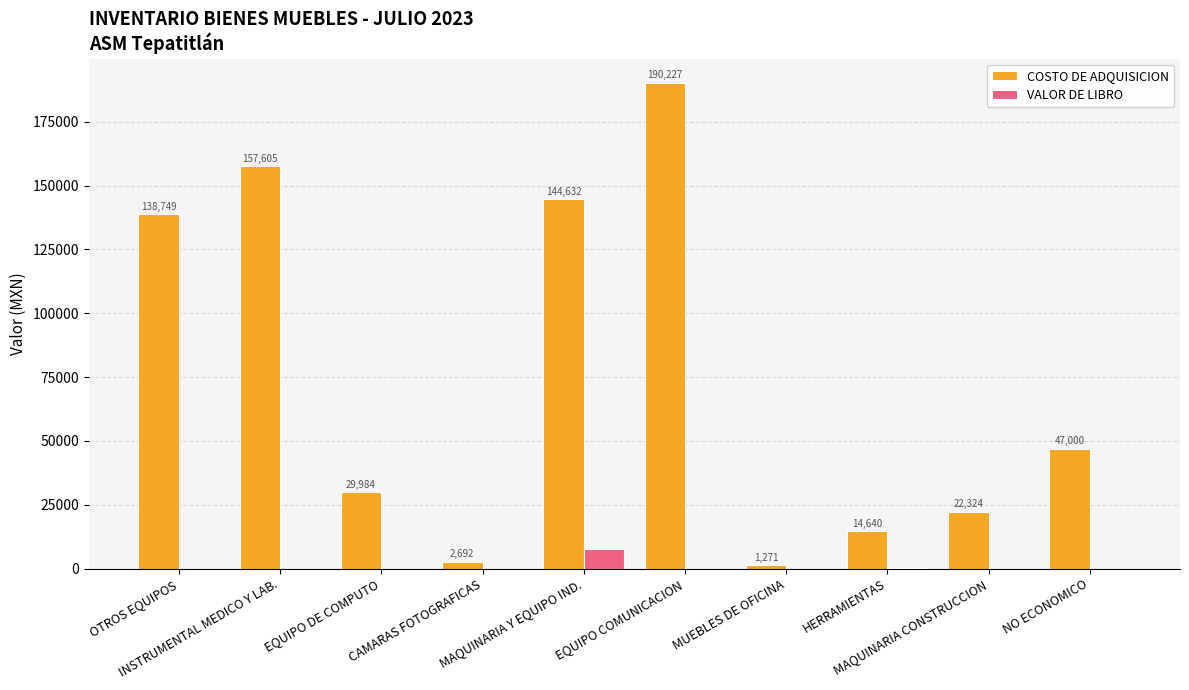

What is the sum of all COSTO DE ADQUISICION values?

749122.3